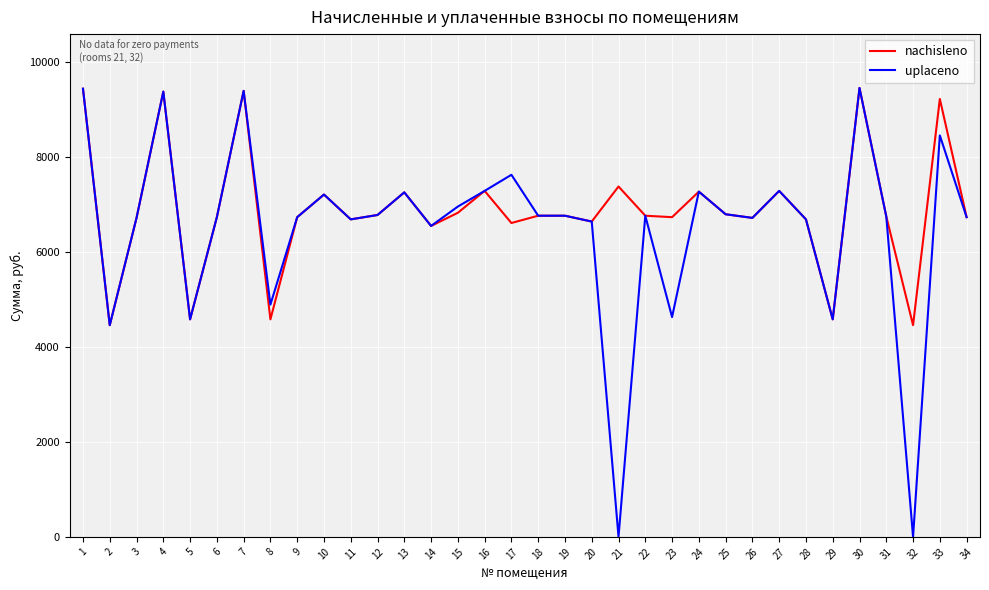

Where is the first local maximum for nachisleno?

4